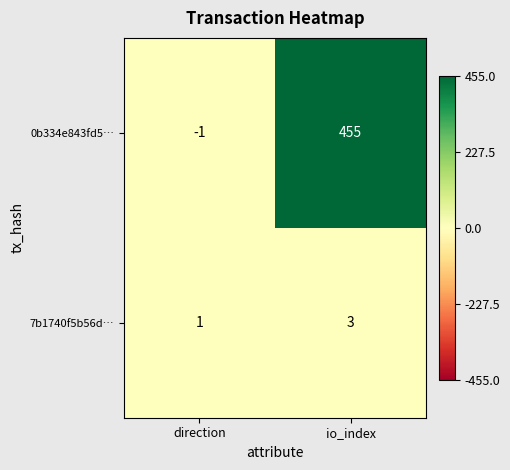

Which series has the largest range (max minus min)?

0b334e843fd5…